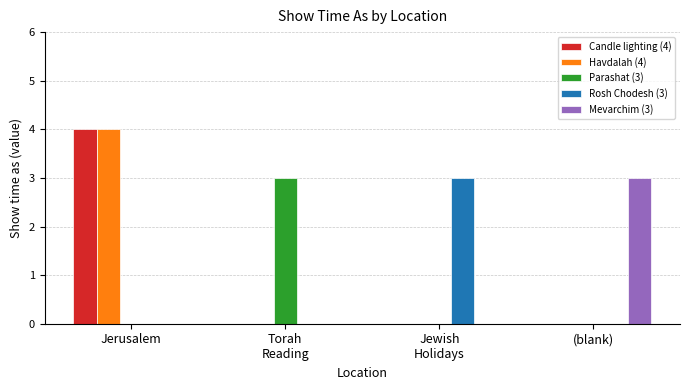

At which category is the sum across all series the highest?

Jerusalem